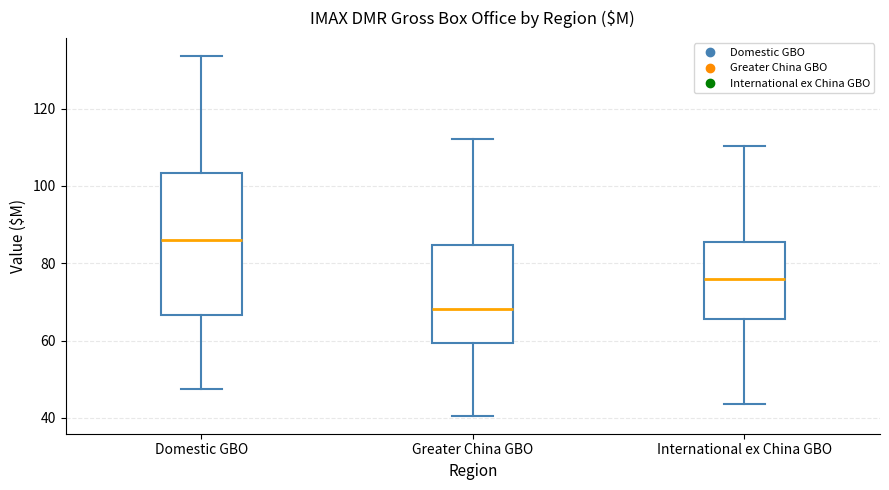

Which box's median line is the highest?

Domestic GBO